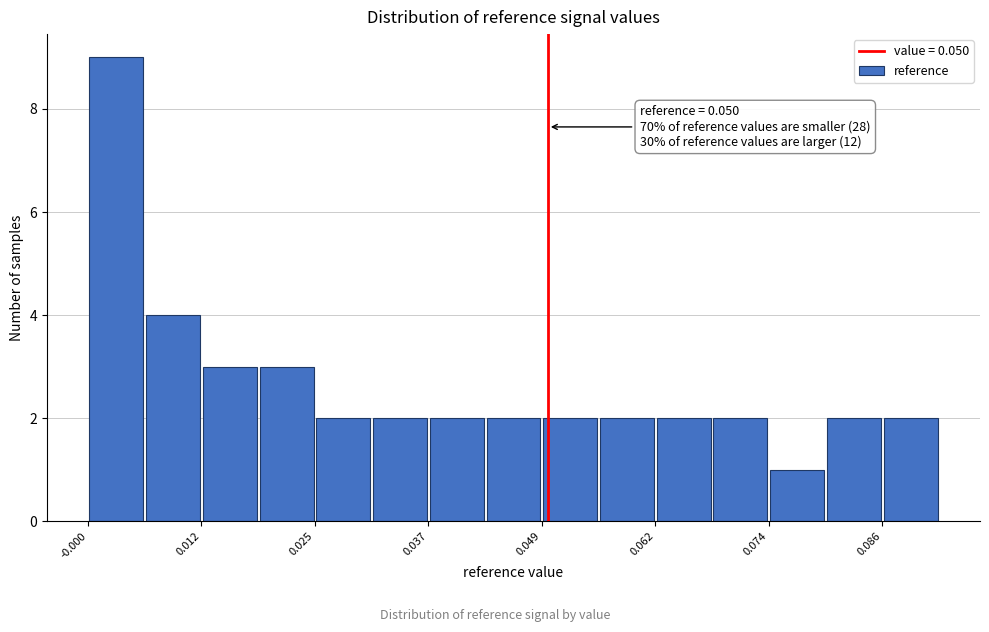

Around what value on the x-axis is the tallest bar? Give the approximate position of its centre, as read against the axis.

0.004